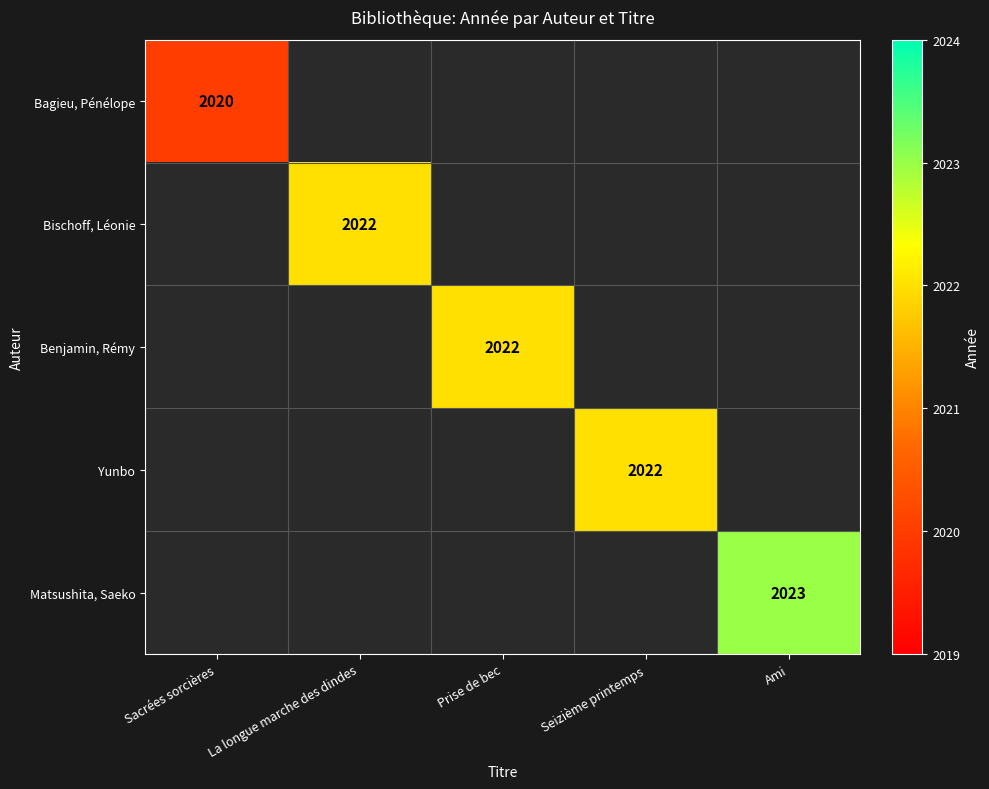

Between Sacrées sorcières and Seizième printemps, which series saw the biggest shift?

Yunbo